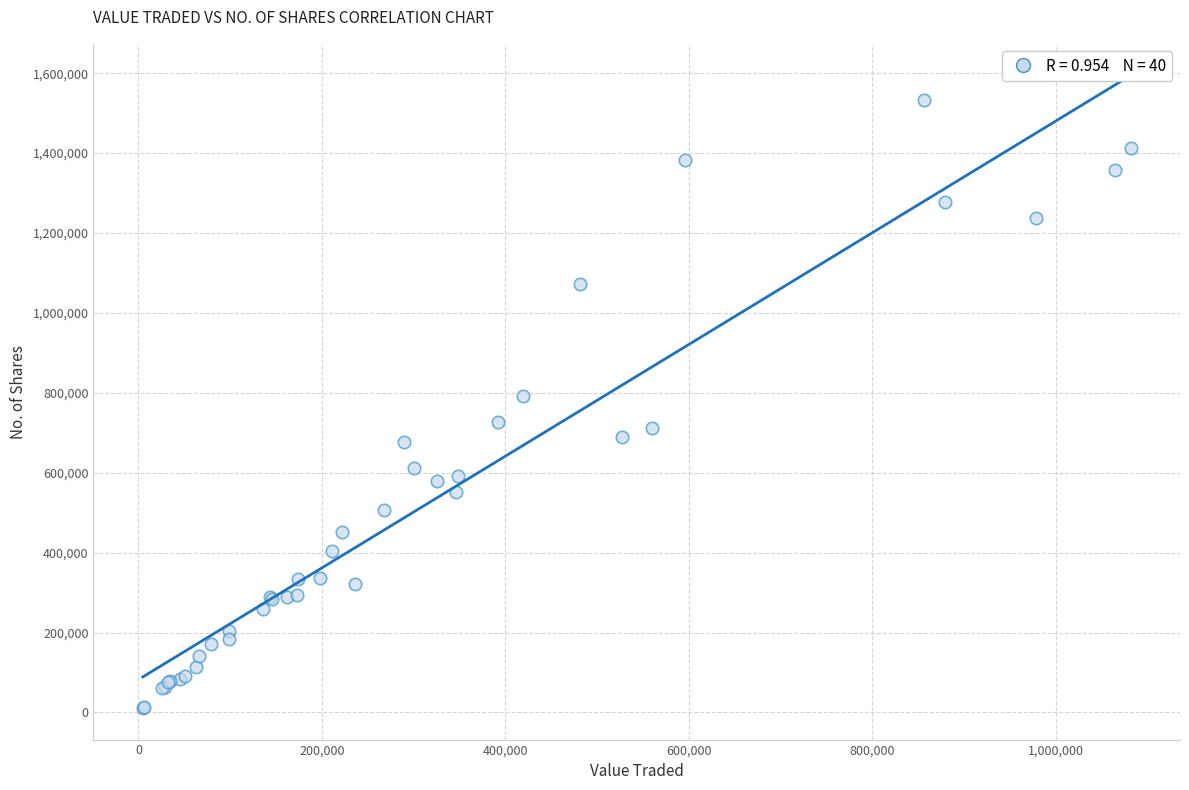

What Y value in the scatter plot is closest to 772312?

791916